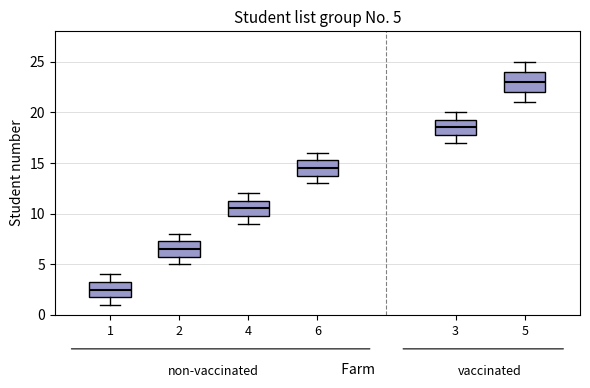

Comparing the boxes themselves (not the whiskers), which one is the tallest?

5